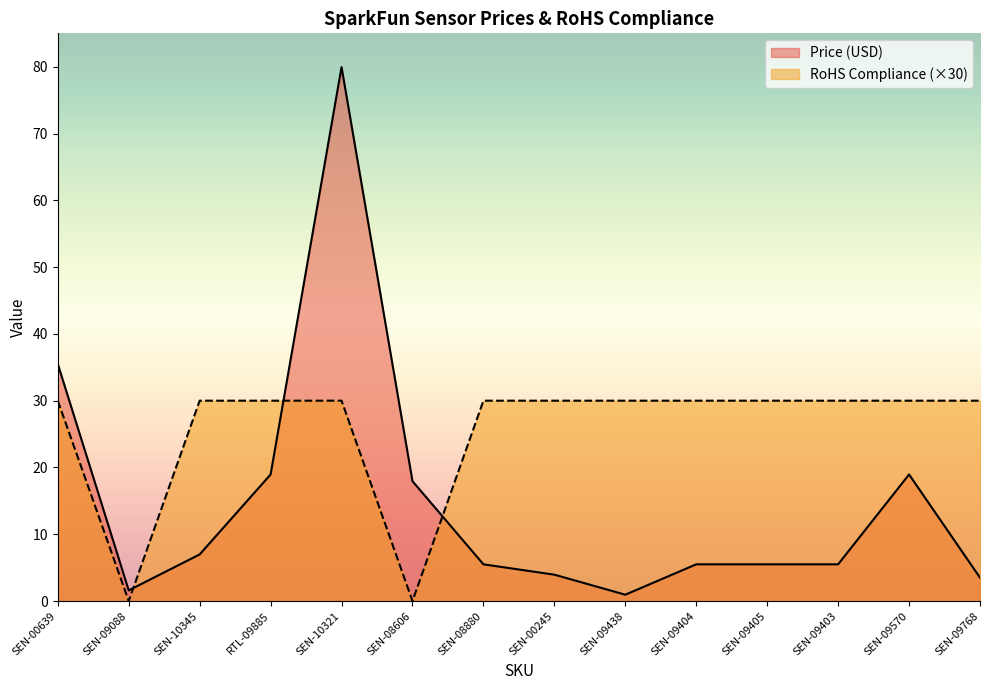

Rank the categories by RoHS Compliance value from lowest to highest.

SEN-09088, SEN-08606, SEN-00639, SEN-10345, RTL-09885, SEN-10321, SEN-08880, SEN-00245, SEN-09438, SEN-09404, SEN-09405, SEN-09403, SEN-09570, SEN-09768